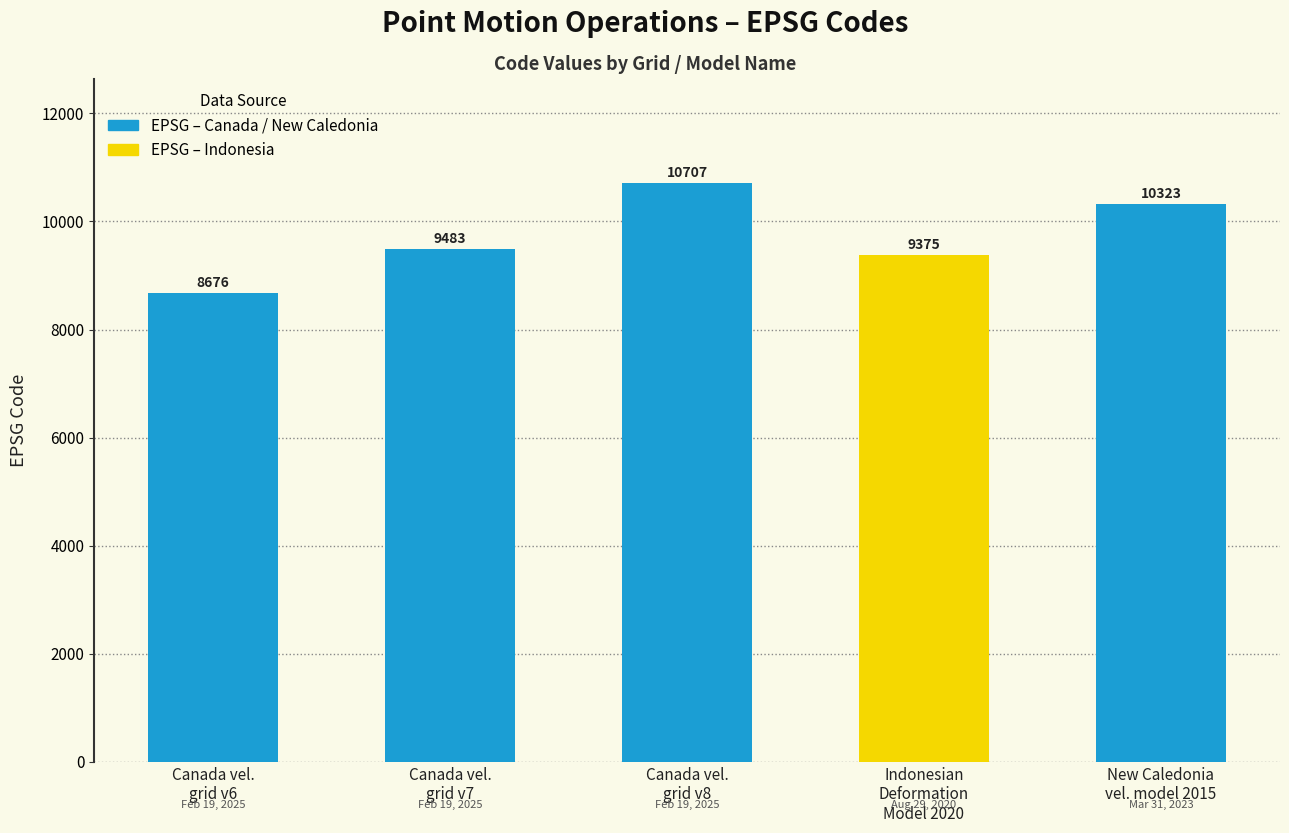

Which label corresponds to the largest value in the chart?

Canada velocity grid v8